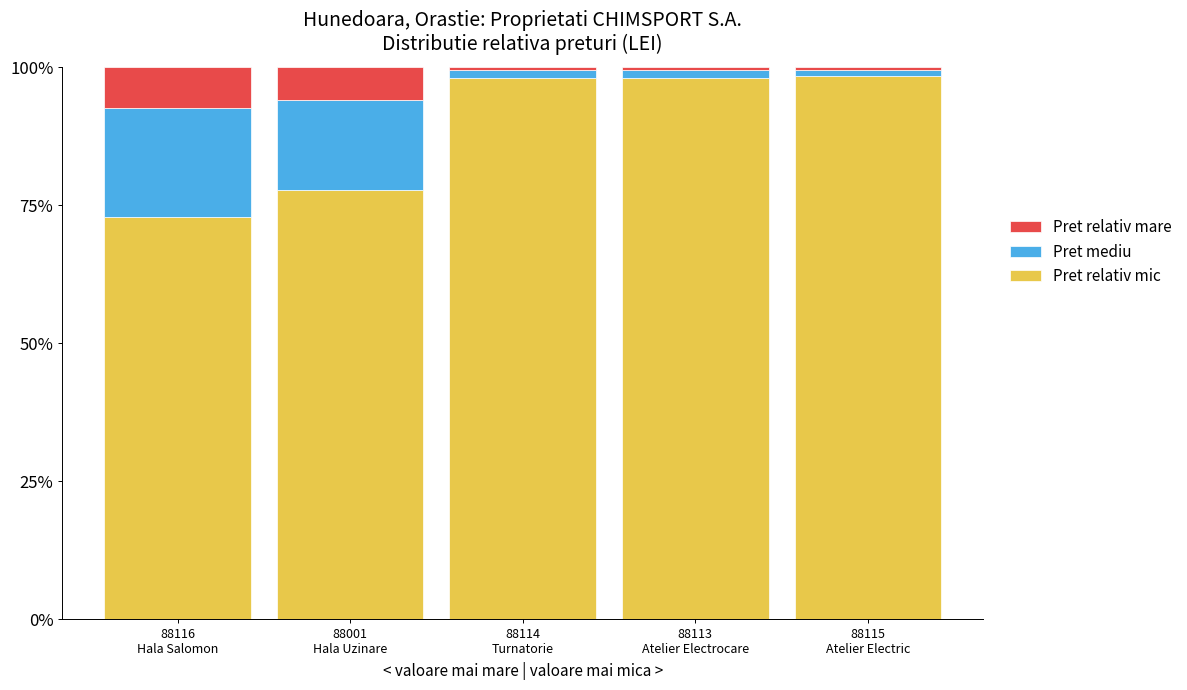

Rank the series at 88114
Turnatorie from lowest to highest value.

Pret relativ mare, Pret mediu, Pret relativ mic